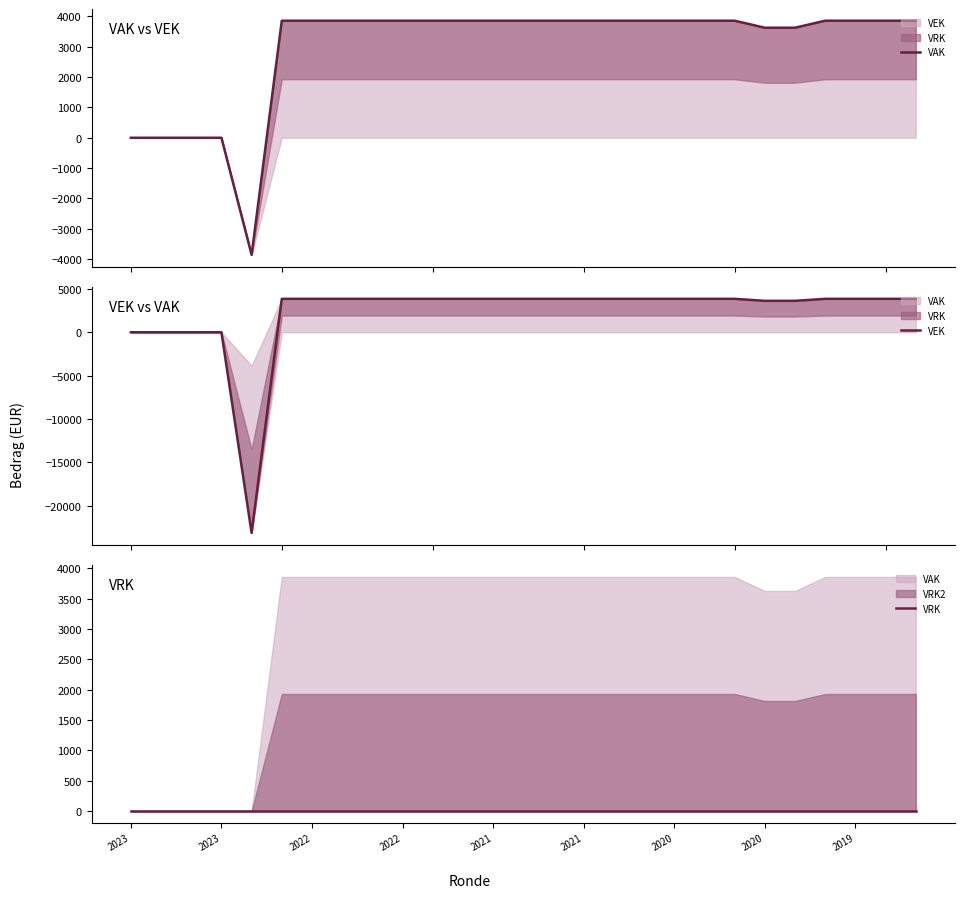

Between 17 and 11, which is larger?

17